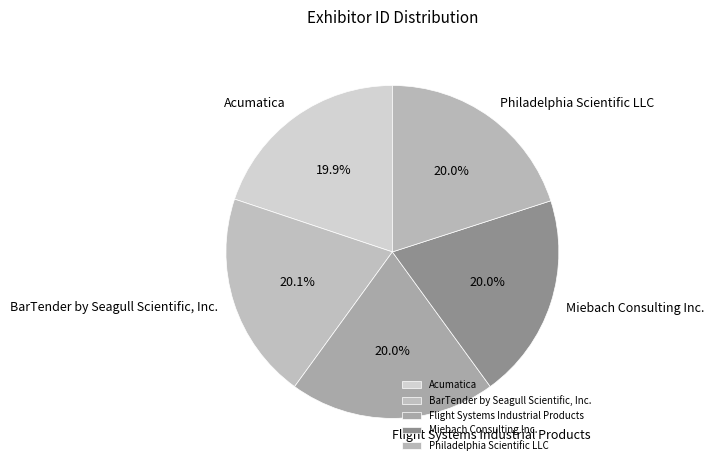

What is the ratio of the value at Miebach Consulting Inc. to the value at Flight Systems Industrial Products?

1.0